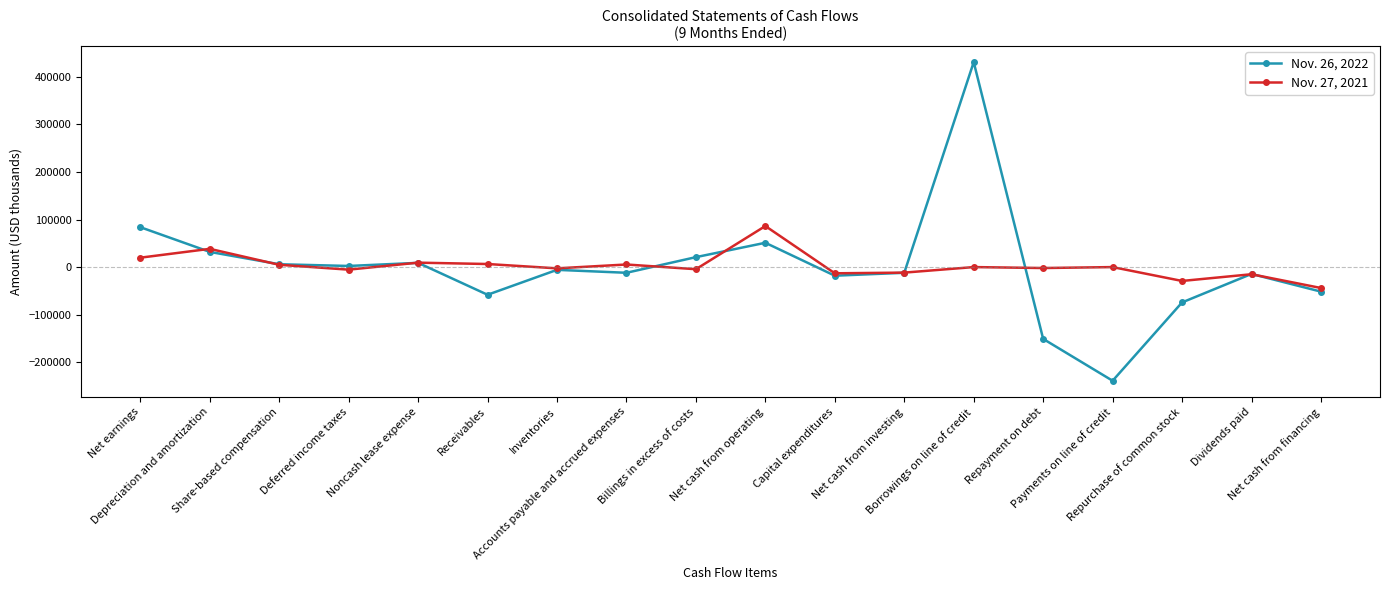

Is this an area chart (filled region under the line)?

No